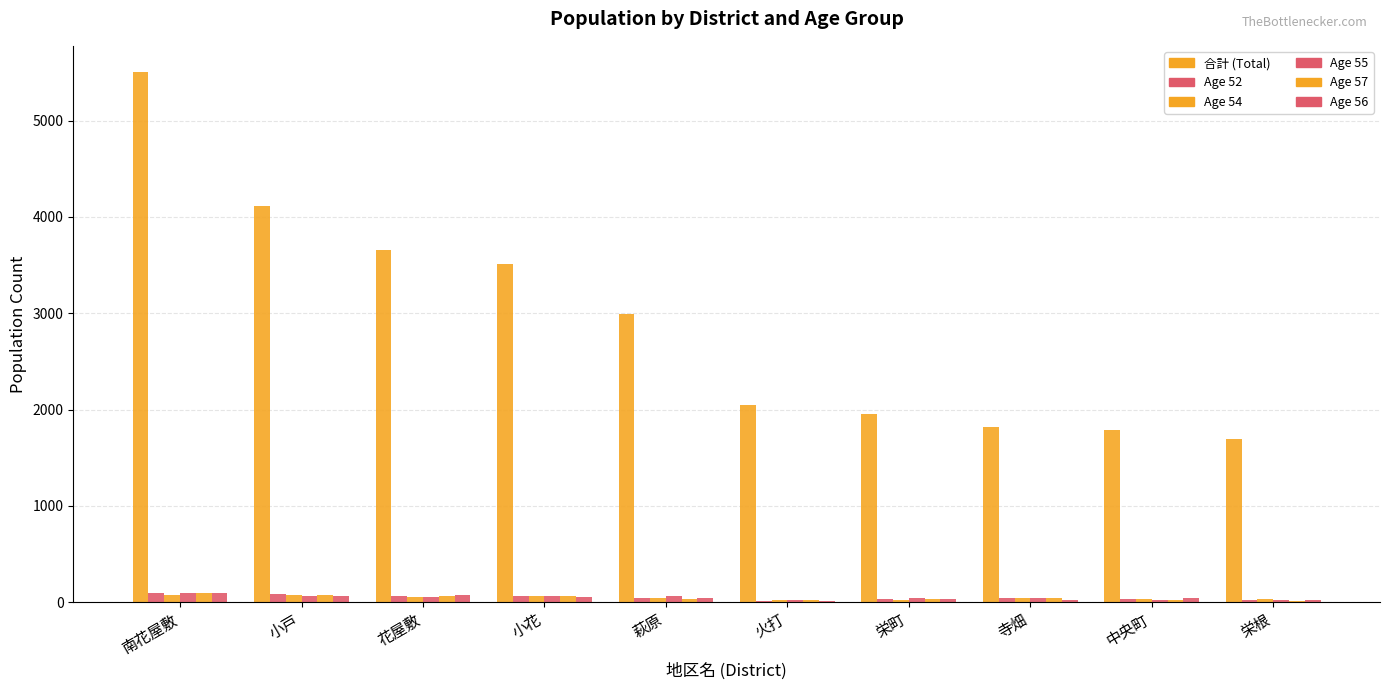

Count the number of data series in this chart.

6